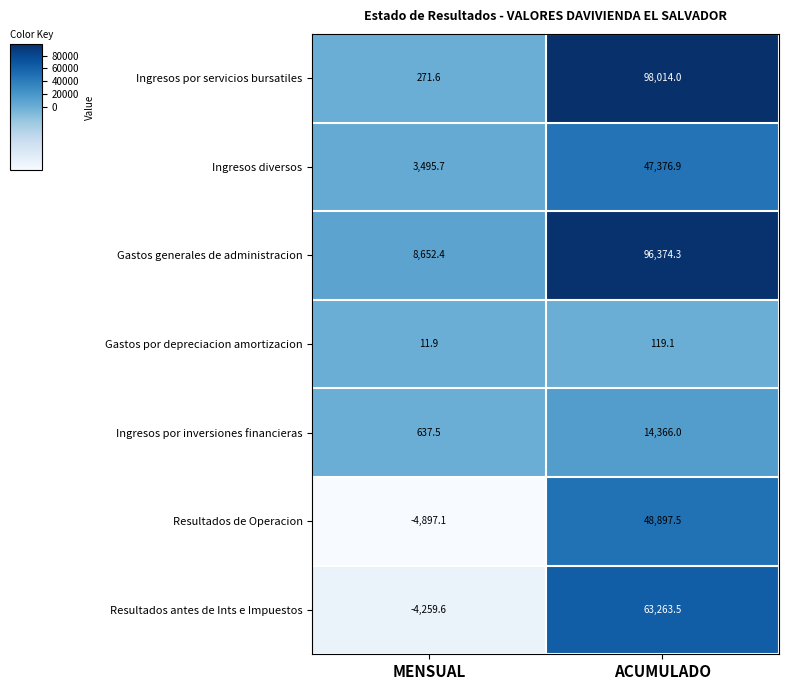

What is the total value across all series at MENSUAL?

3912.4